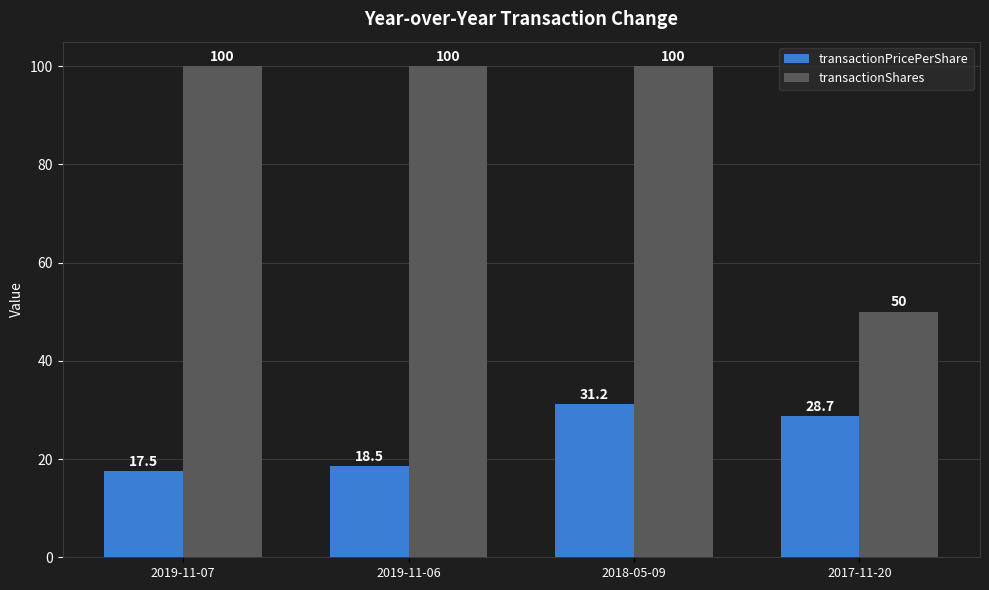

Reading right to left, transcribe all the data shown in this chart.

transactionPricePerShare: 2017-11-20=28.7	2018-05-09=31.2	2019-11-06=18.5	2019-11-07=17.5
transactionShares: 2017-11-20=50.0	2018-05-09=100.0	2019-11-06=100.0	2019-11-07=100.0